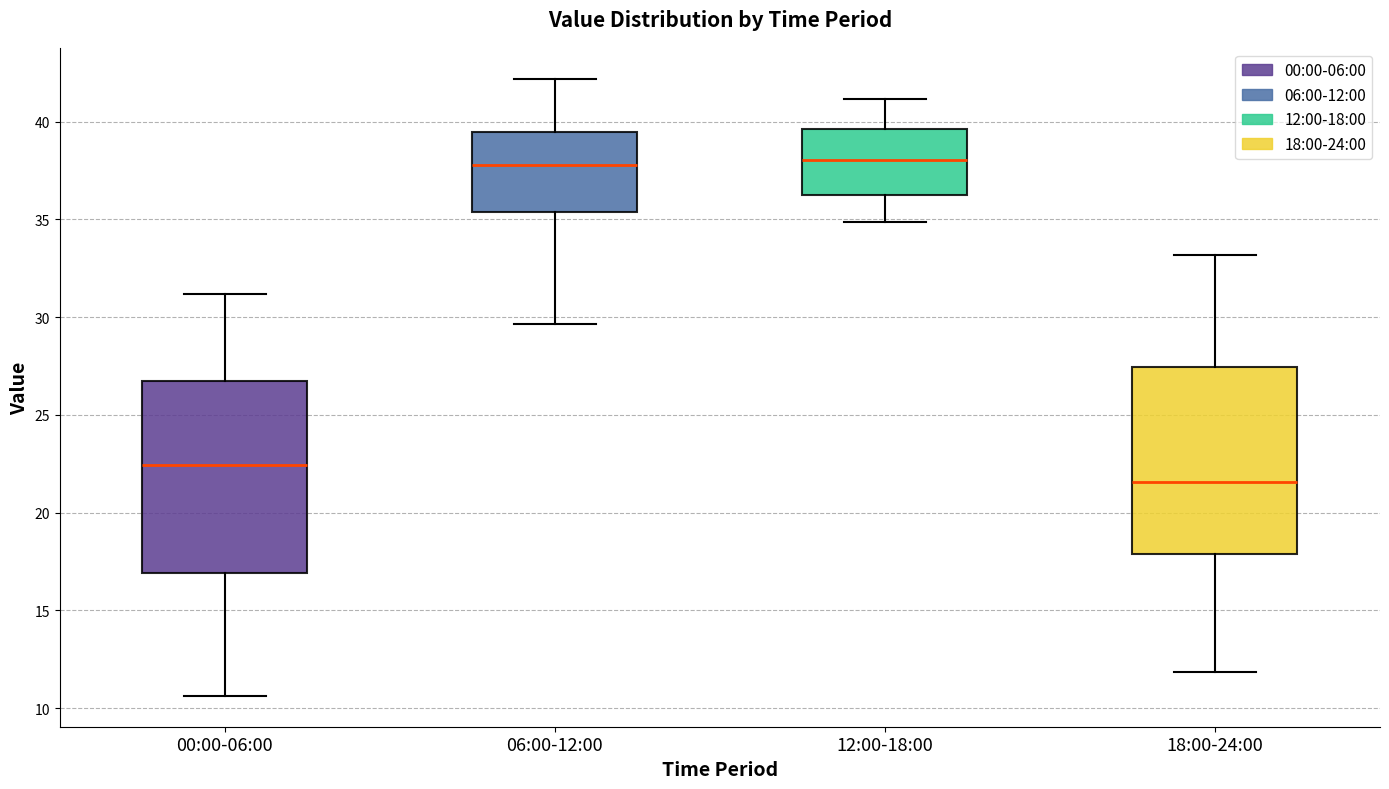

Which box has the lowest median line?

18:00-24:00